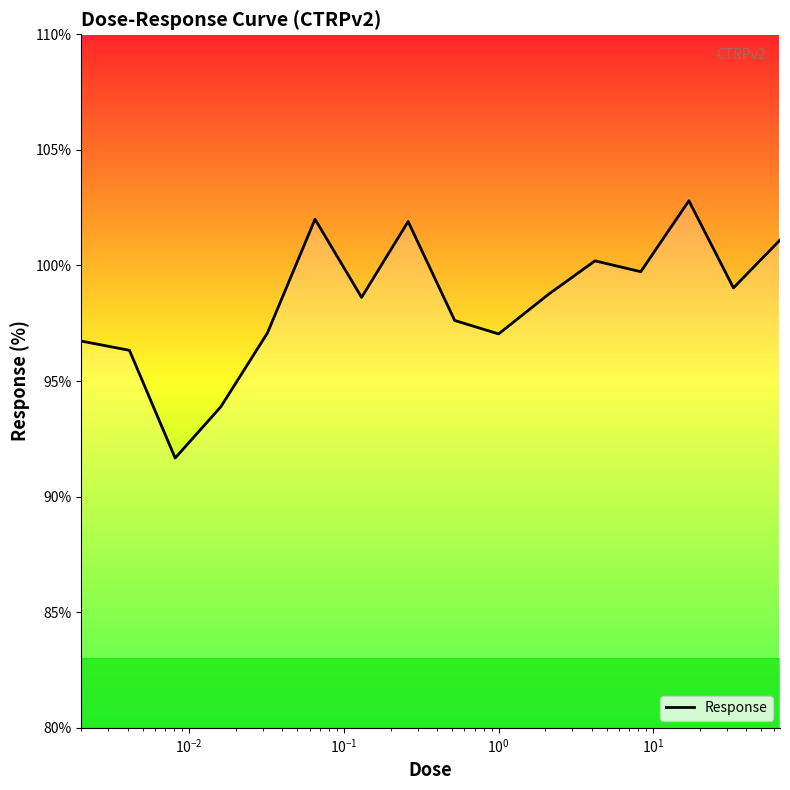

What is the minimum value shown in the chart?

91.7